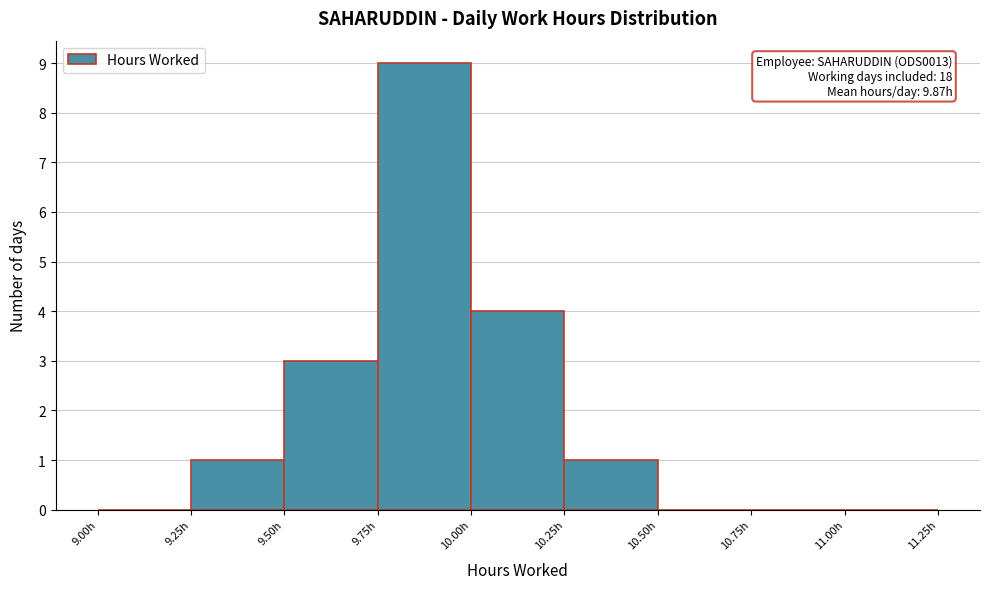

Over which range of the x-axis is the bar tallest?

9.75 to 10.00